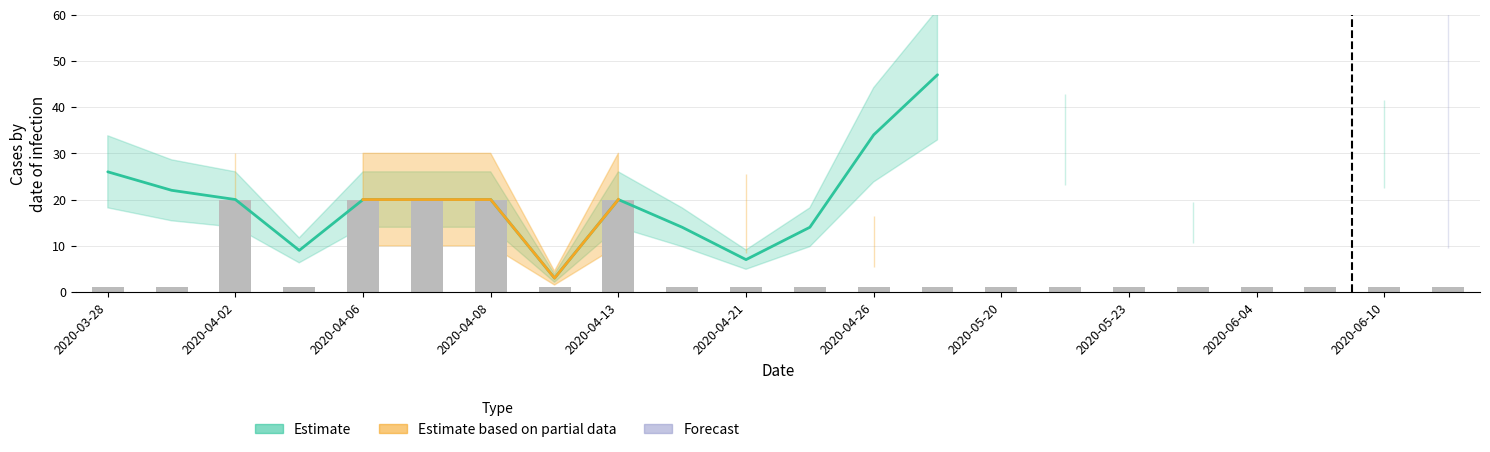

The Estimate based on partial data series shows 0 at 2020-04-16. True or false?

True